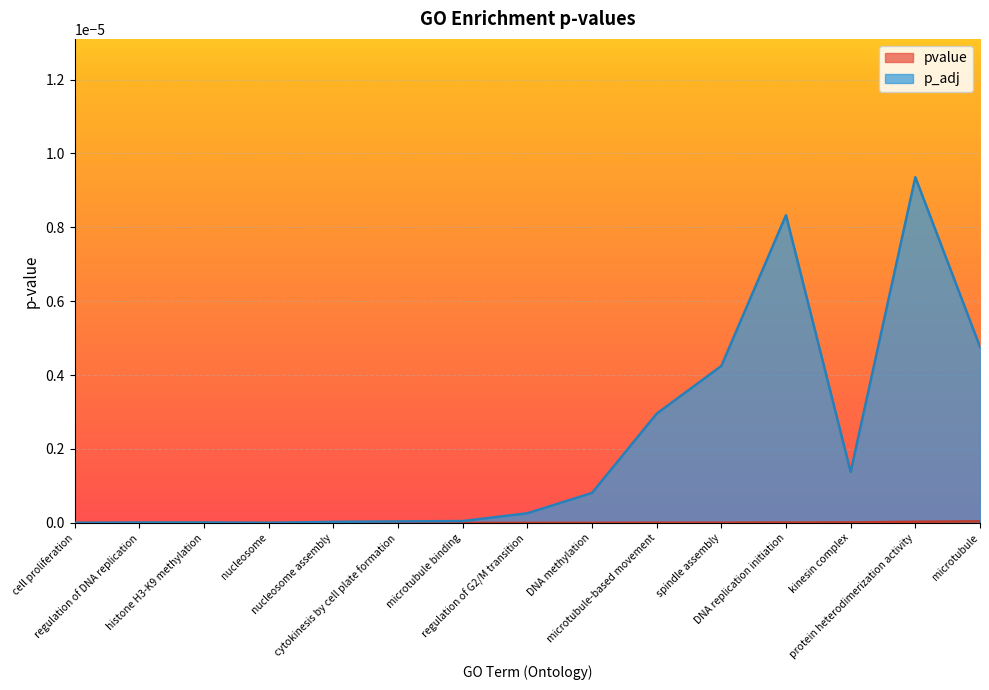

The value at nucleosome assembly is 0.0. True or false?

False